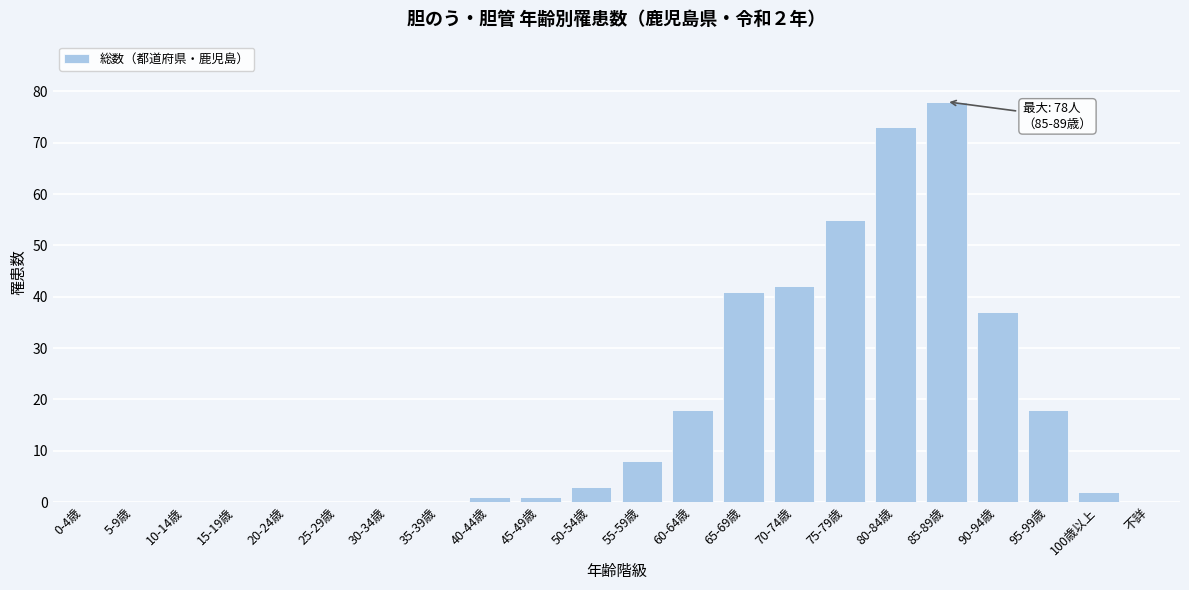

Reading right to left, what are all the values shown in this chart?

不詳=0	100歳以上=2	95-99歳=18	90-94歳=37	85-89歳=78	80-84歳=73	75-79歳=55	70-74歳=42	65-69歳=41	60-64歳=18	55-59歳=8	50-54歳=3	45-49歳=1	40-44歳=1	35-39歳=0	30-34歳=0	25-29歳=0	20-24歳=0	15-19歳=0	10-14歳=0	5-9歳=0	0-4歳=0